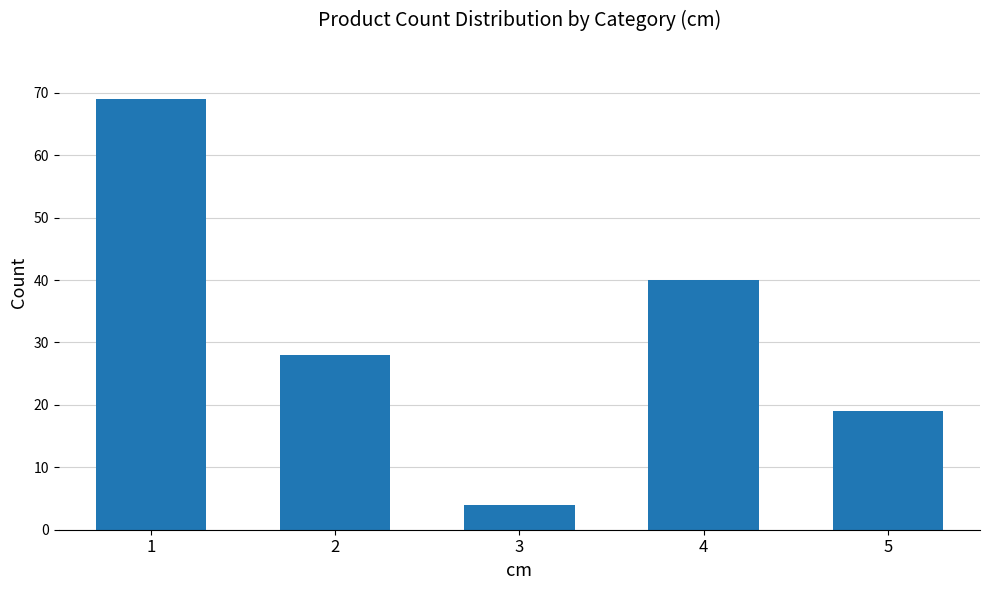

What is the smallest value displayed?

4